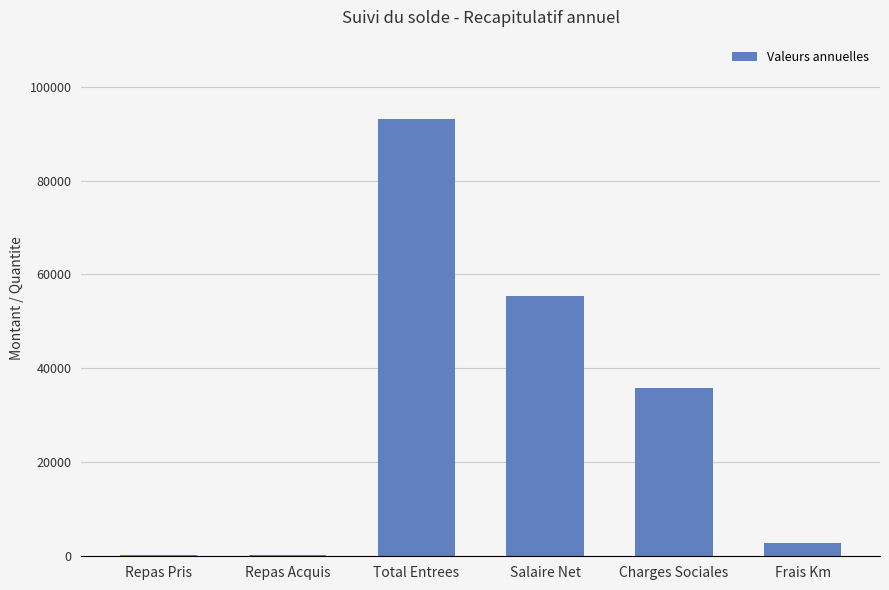

Does the chart contain stacked bars?

No